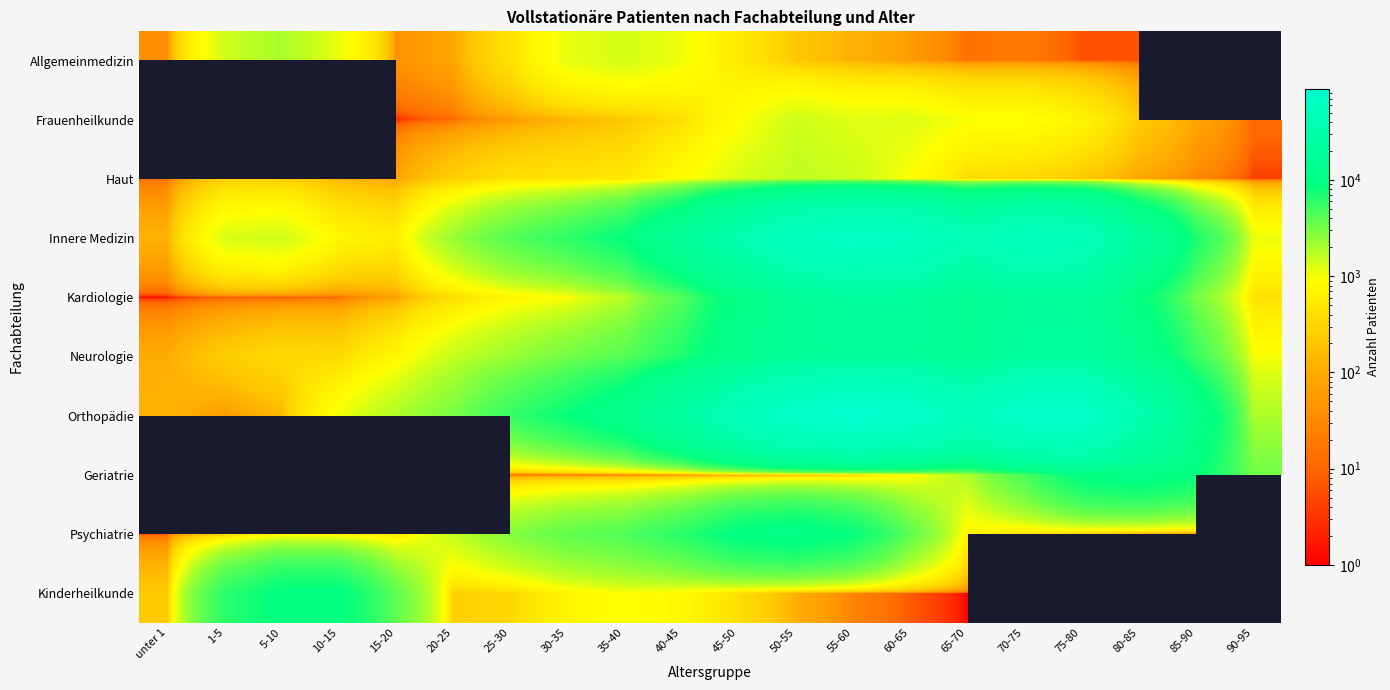

How many data points in Kardiologie are above 3140?

9